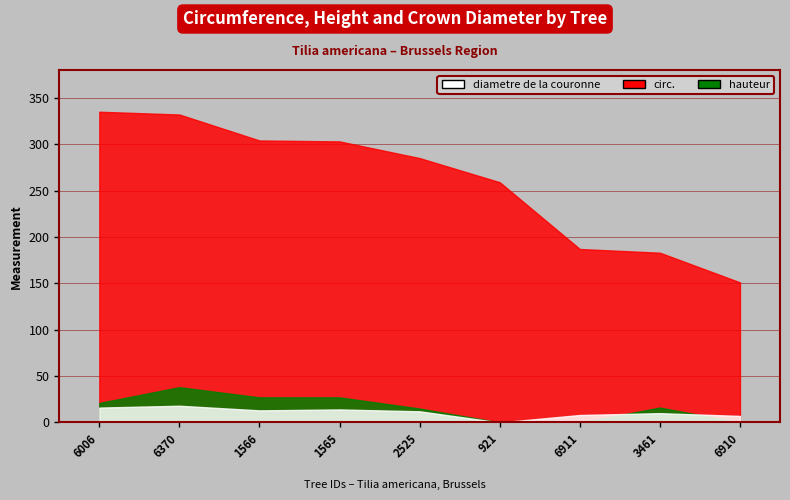

What is the value of the circ. bar at the 6th from the left?

259